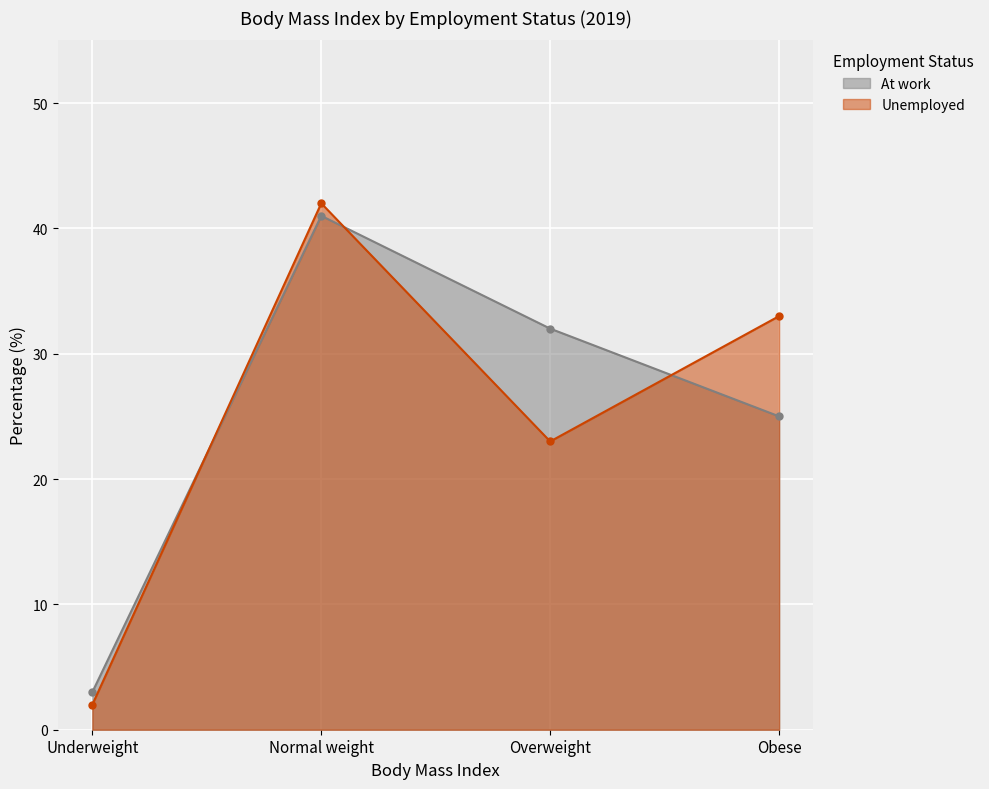

List the series in order of their peak value, highest first.

Unemployed, At work